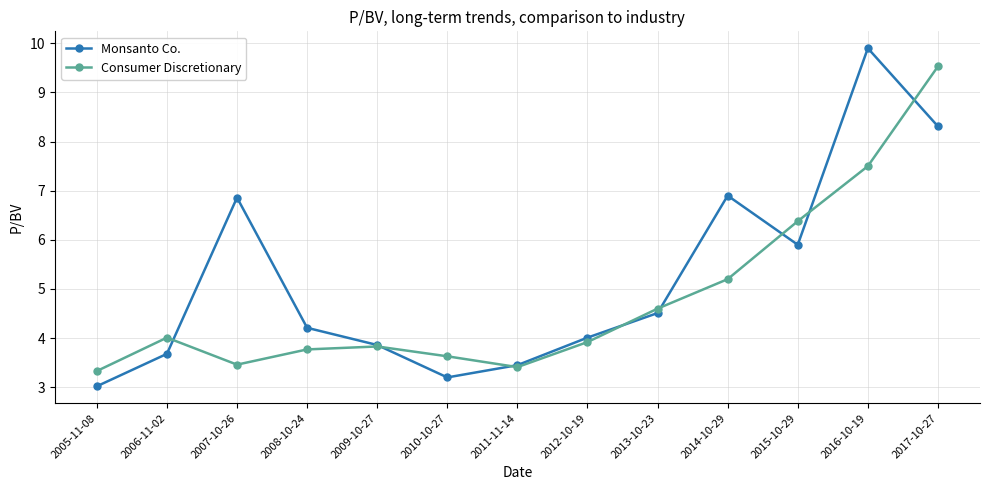

Reading right to left, extract all data points from this chart.

Monsanto Co.: 8.3	9.9	5.9	6.9	4.5	4.0	3.5	3.2	3.9	4.2	6.9	3.7	3.0
Consumer Discretionary: 9.5	7.5	6.4	5.2	4.6	3.9	3.4	3.6	3.8	3.8	3.5	4.0	3.3